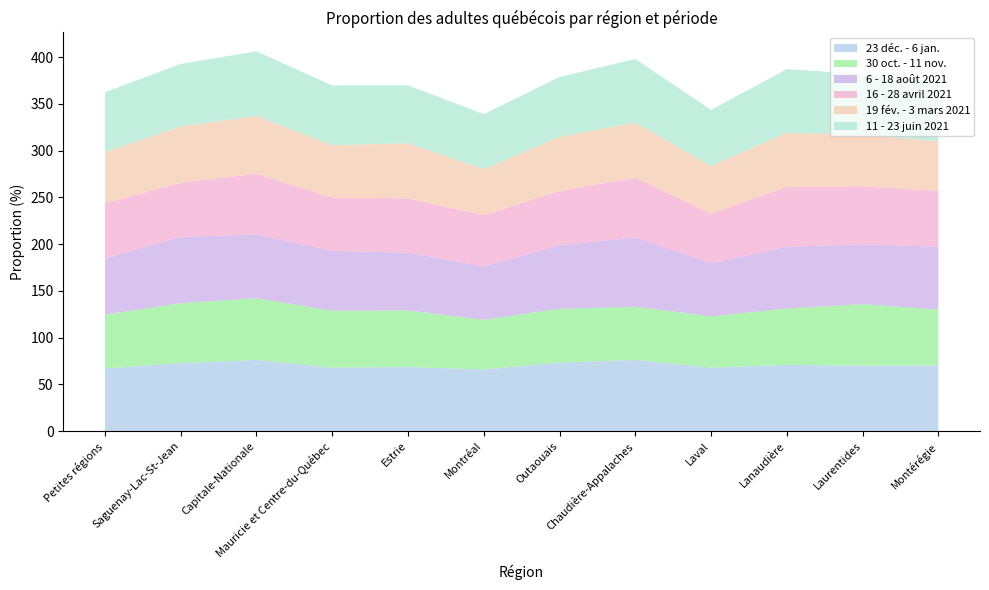

Reading left to right, what are all the values shown in this chart?

23 déc. - 6 jan.: Petites régions=67.0	Saguenay-Lac-St-Jean=72.7	Capitale-Nationale=76.1	Mauricie et Centre-du-Québec=67.9	Estrie=68.6	Montréal=65.9	Outaouais=73.3	Chaudière-Appalaches=76.2	Laval=67.8	Lanaudière=70.8	Laurentides=69.9	Montérégie=70.2
30 oct. - 11 nov.: Petites régions=57.5	Saguenay-Lac-St-Jean=64.2	Capitale-Nationale=66.1	Mauricie et Centre-du-Québec=60.9	Estrie=60.3	Montréal=53.2	Outaouais=57.5	Chaudière-Appalaches=57.0	Laval=54.8	Lanaudière=60.4	Laurentides=65.9	Montérégie=59.9
6 - 18 août 2021: Petites régions=60.0	Saguenay-Lac-St-Jean=71.0	Capitale-Nationale=68.0	Mauricie et Centre-du-Québec=64.0	Estrie=62.0	Montréal=57.0	Outaouais=68.0	Chaudière-Appalaches=74.0	Laval=57.0	Lanaudière=66.0	Laurentides=64.0	Montérégie=67.0
16 - 28 avril 2021: Petites régions=59.0	Saguenay-Lac-St-Jean=58.0	Capitale-Nationale=65.0	Mauricie et Centre-du-Québec=57.0	Estrie=58.0	Montréal=55.0	Outaouais=58.0	Chaudière-Appalaches=64.0	Laval=53.0	Lanaudière=64.0	Laurentides=62.0	Montérégie=60.0
19 fév. - 3 mars 2021: Petites régions=55.0	Saguenay-Lac-St-Jean=60.0	Capitale-Nationale=62.0	Mauricie et Centre-du-Québec=56.0	Estrie=59.0	Montréal=49.0	Outaouais=58.0	Chaudière-Appalaches=59.0	Laval=51.0	Lanaudière=58.0	Laurentides=55.0	Montérégie=53.0
11 - 23 juin 2021: Petites régions=64.0	Saguenay-Lac-St-Jean=67.0	Capitale-Nationale=69.0	Mauricie et Centre-du-Québec=64.0	Estrie=62.0	Montréal=59.0	Outaouais=64.0	Chaudière-Appalaches=68.0	Laval=60.0	Lanaudière=68.0	Laurentides=65.0	Montérégie=64.0